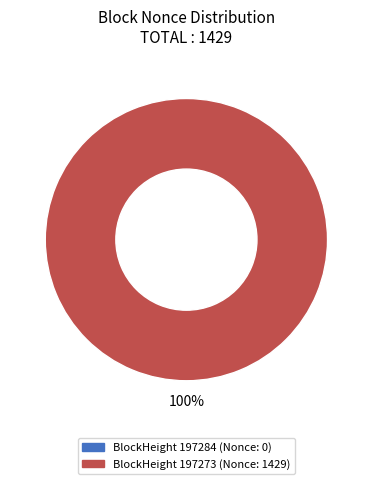

Is the sum of 0 and 1429 greater than half?

Yes